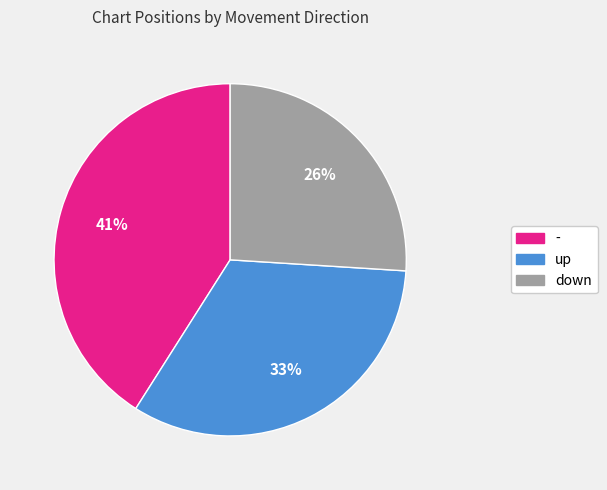

What is the smallest slice in the pie chart?

down